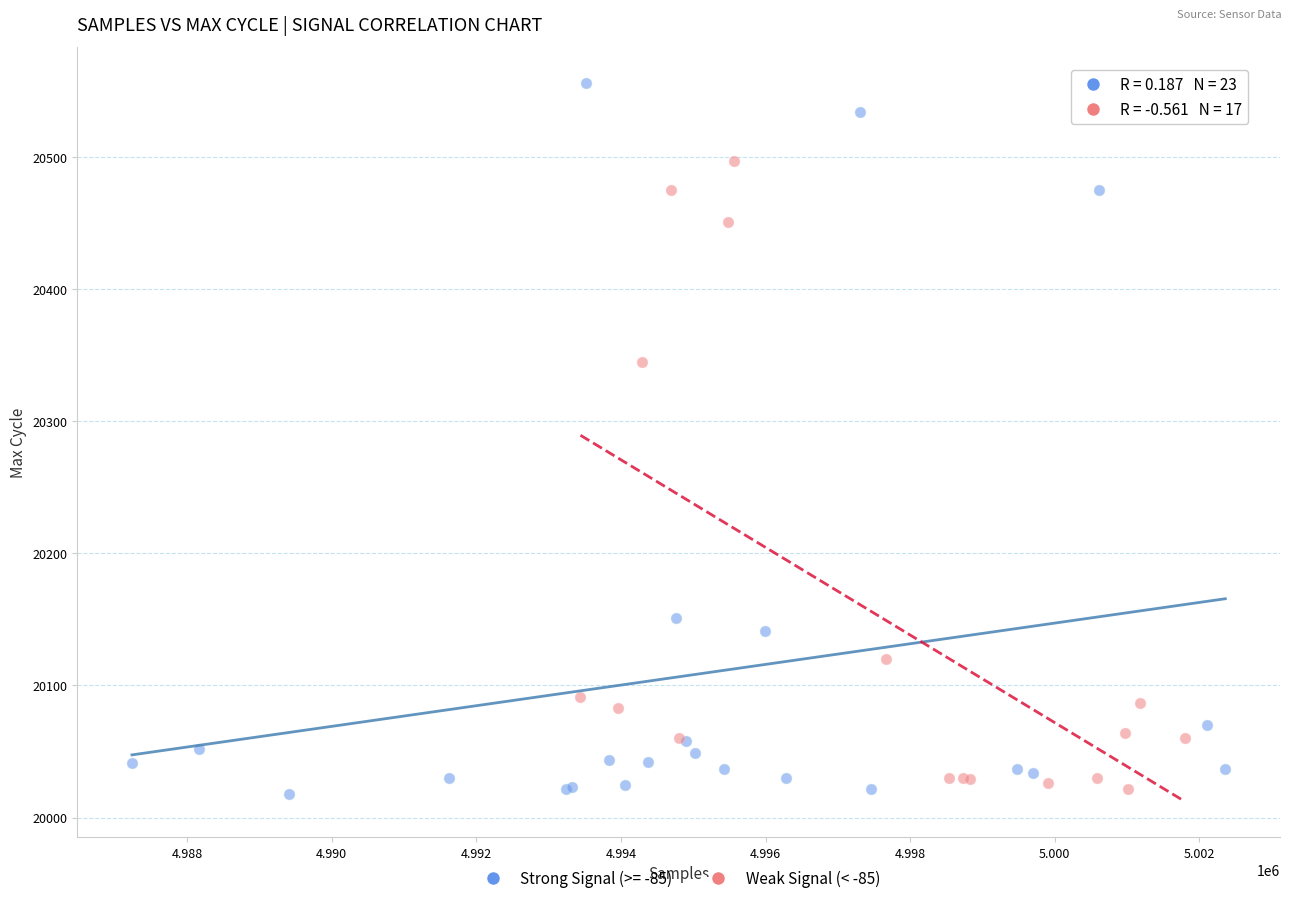

Which series reaches the maximum Y coordinate?

Strong Signal (>= -85)